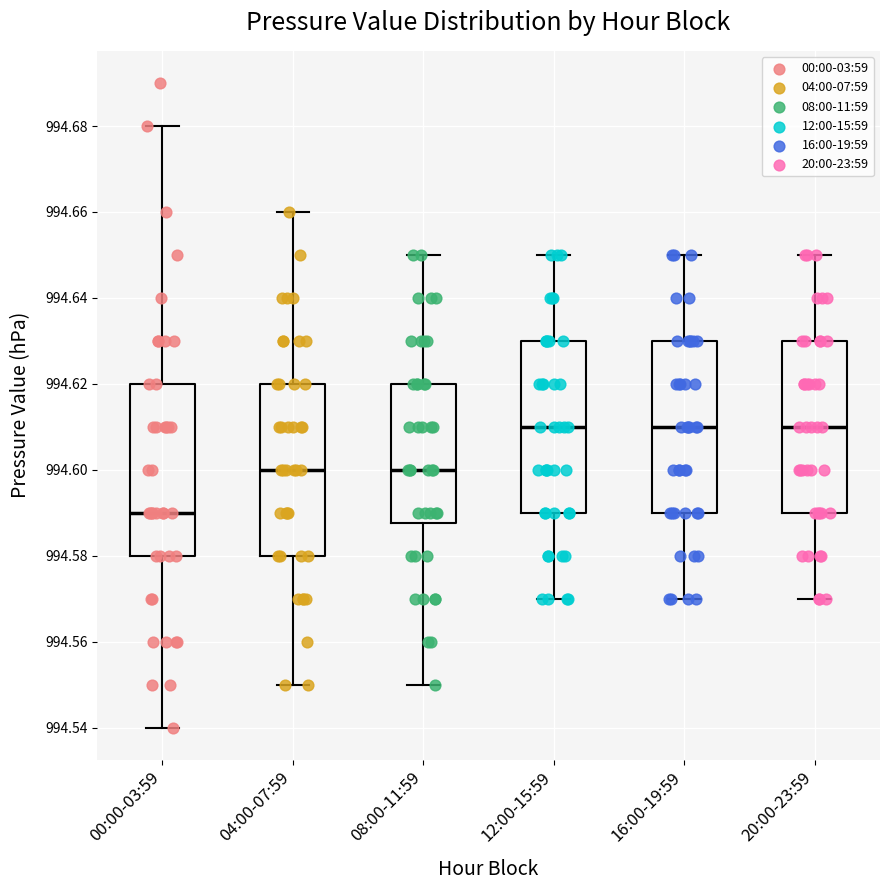

Reading left to right, transcribe this box plot: for each box, give where its median line is, the range the box spans, and where its two whiskers end, as read against the y-axis. The values are not printed on the chart, so give them approximately, as read against the axis.

00:00-03:59: median 994.590, box 994.580 to 994.620, whiskers 994.540 to 994.680
04:00-07:59: median 994.600, box 994.580 to 994.620, whiskers 994.550 to 994.660
08:00-11:59: median 994.600, box 994.588 to 994.620, whiskers 994.550 to 994.650
12:00-15:59: median 994.610, box 994.590 to 994.630, whiskers 994.570 to 994.650
16:00-19:59: median 994.610, box 994.590 to 994.630, whiskers 994.570 to 994.650
20:00-23:59: median 994.610, box 994.590 to 994.630, whiskers 994.570 to 994.650